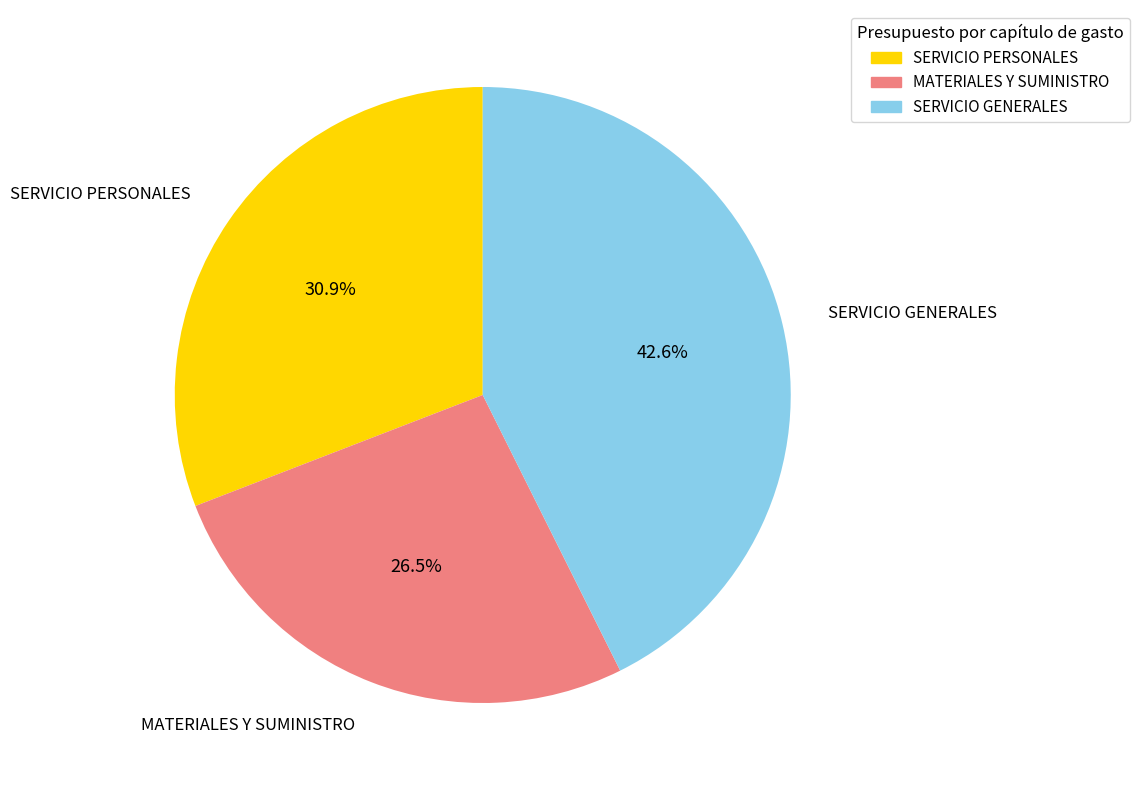

Between MATERIALES Y SUMINISTRO and SERVICIO GENERALES, which is larger?

SERVICIO GENERALES